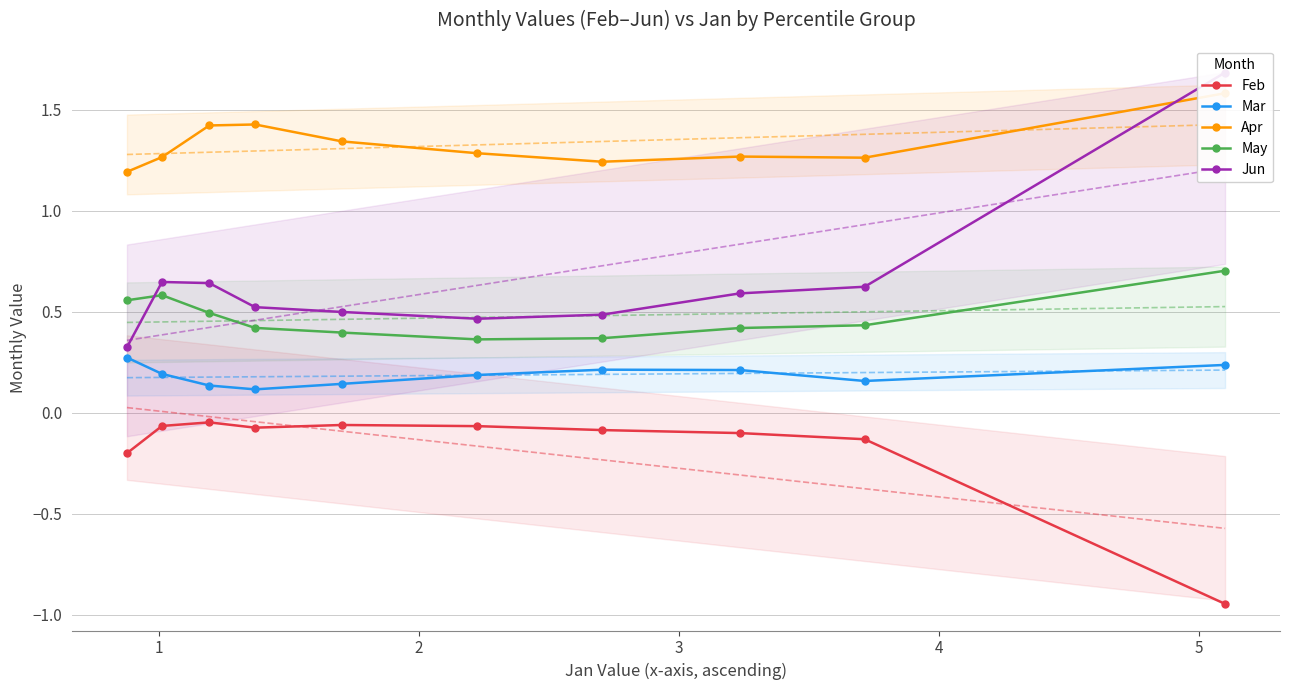

True or false: Mar and Feb intersect in this chart.

False